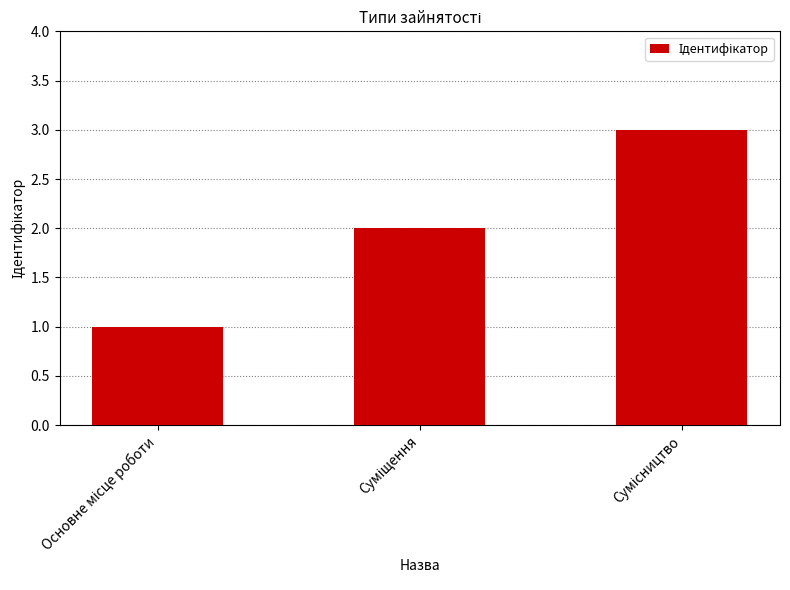

What is the average value?

2